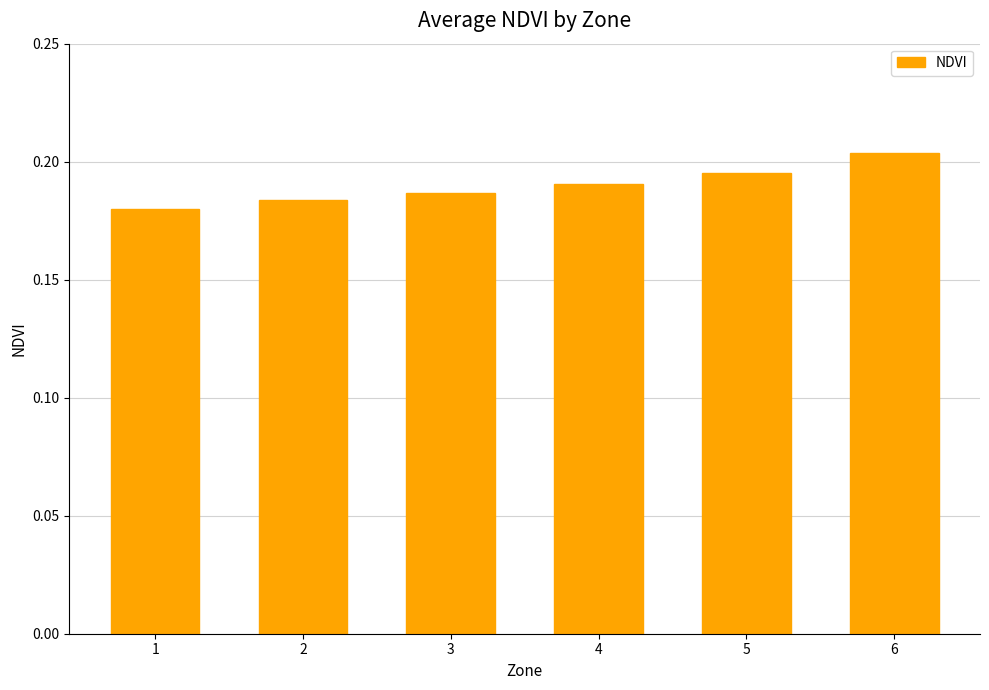

Which label corresponds to the smallest value in the chart?

1